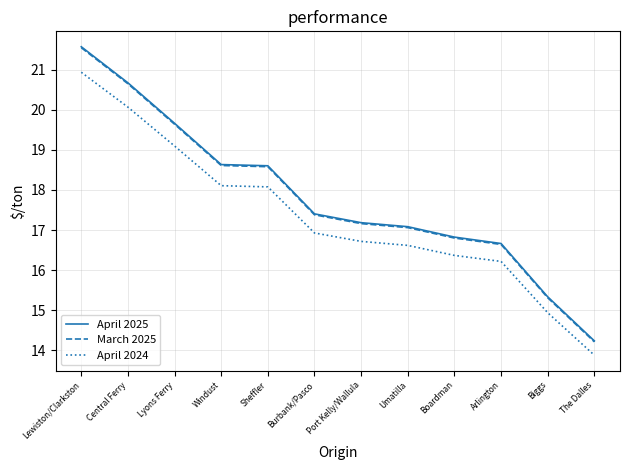

What is the difference between the highest and lowest values at The Dalles?

0.4